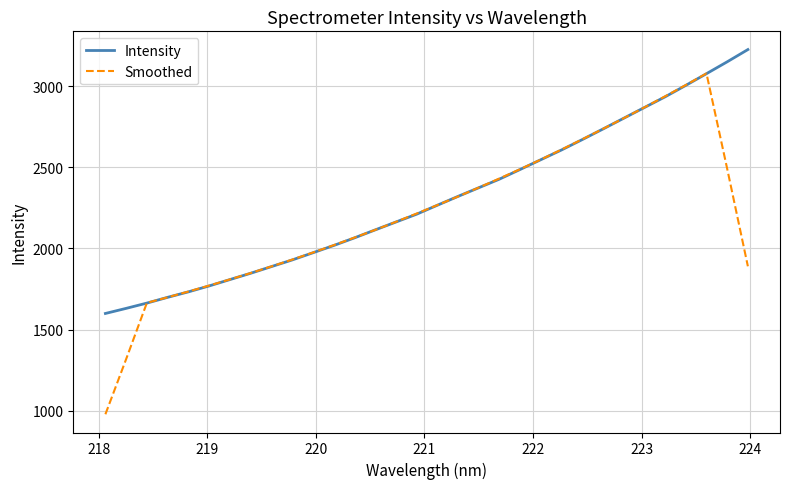

List the series in order of their peak value, highest first.

Intensity, Smoothed